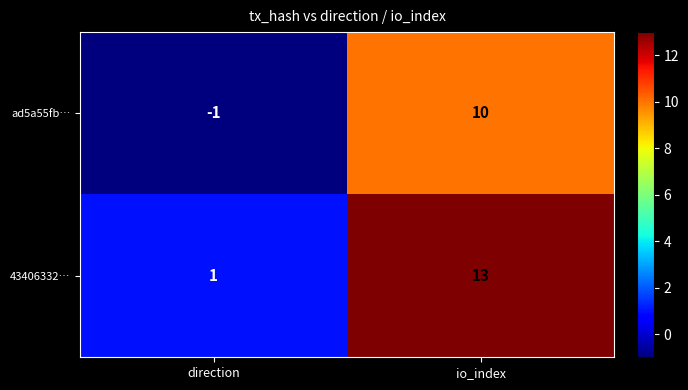

Which series changed the most between direction and io_index?

43406332…